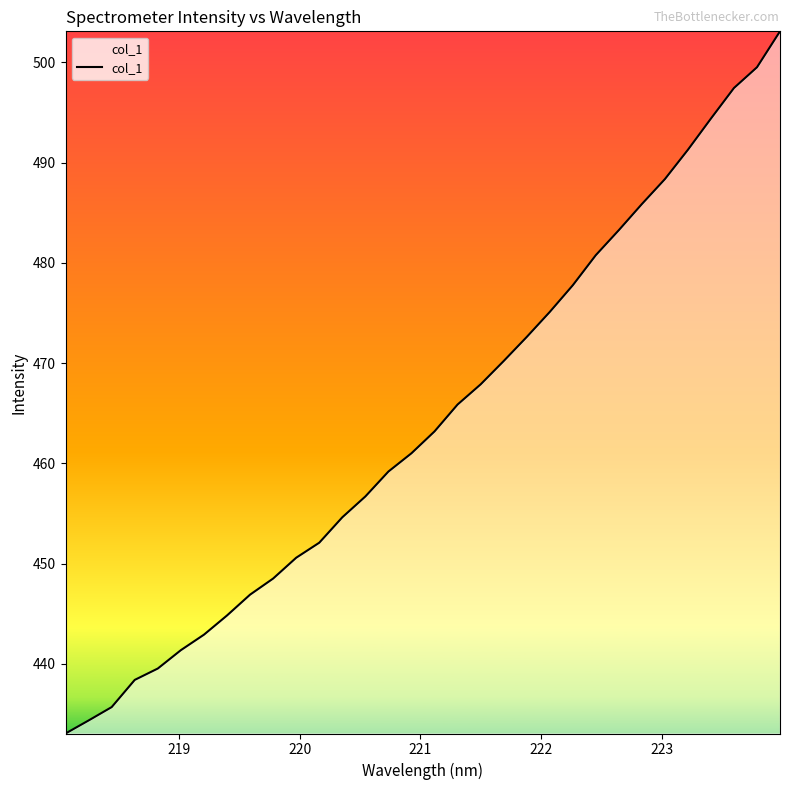

Does the chart have visible grid lines?

No